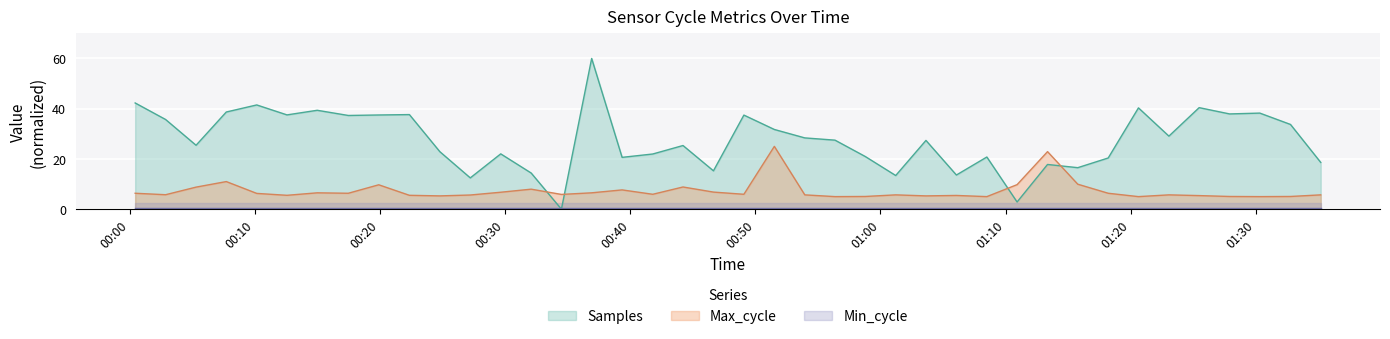

Which series has the widest spread of values?

Samples